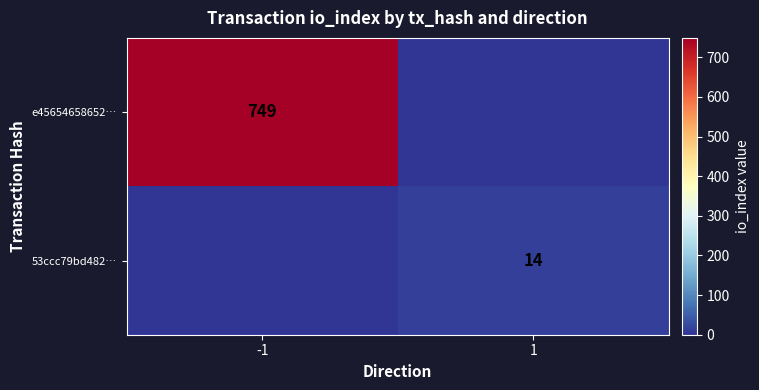

Is the value of e45654658652… at -1 greater than the value of 53ccc79bd482… at 1?

Yes